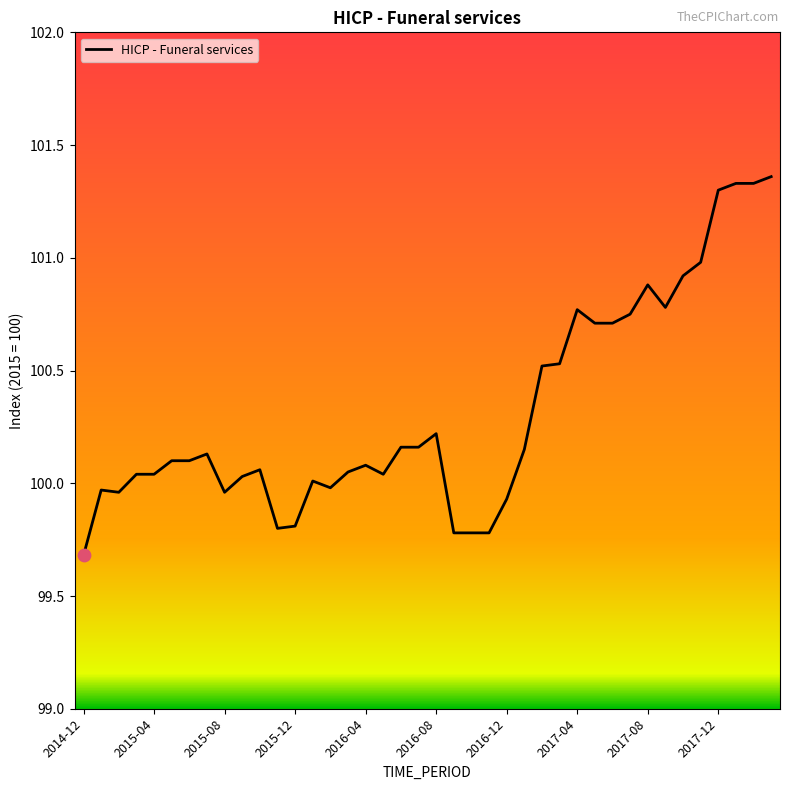

What is the smallest value displayed?

99.7